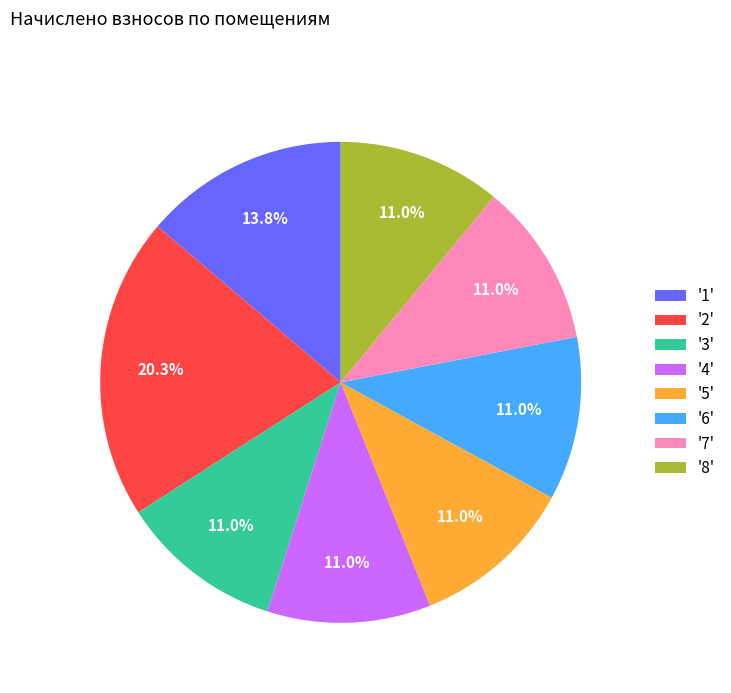

Combined, what portion of the pie is '6' and '3'?

22.0%